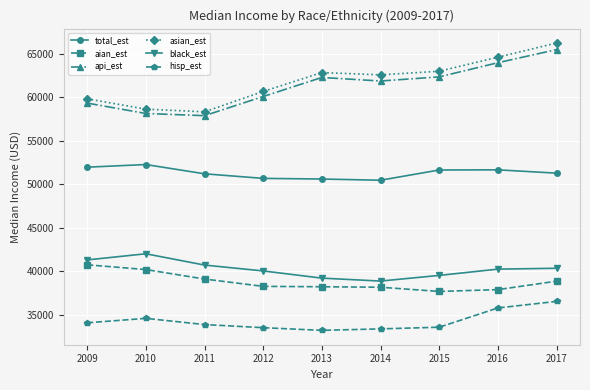

Which series has the largest range (max minus min)?

asian_est